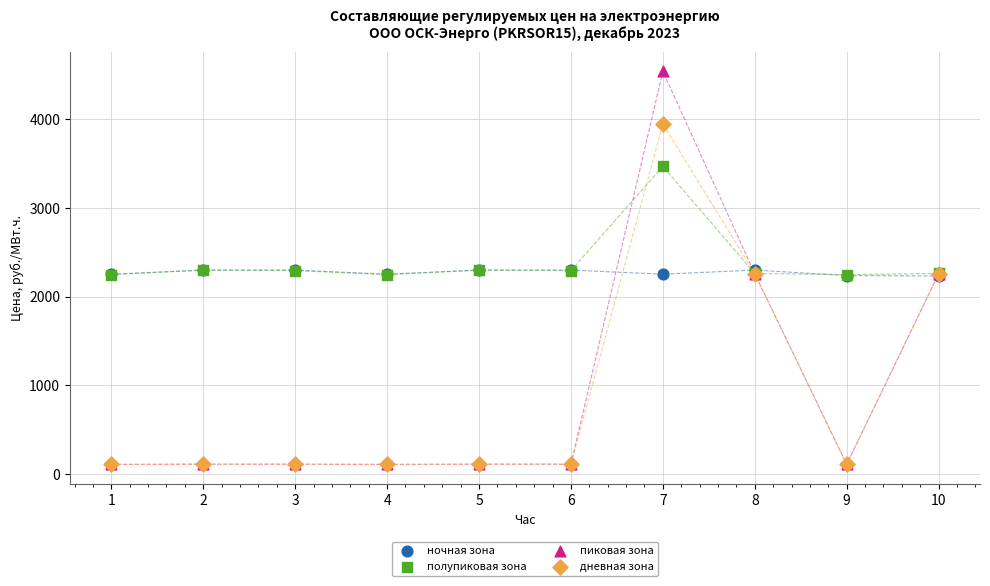

What are all the series names shown in the legend?

ночная зона, полупиковая зона, пиковая зона, дневная зона